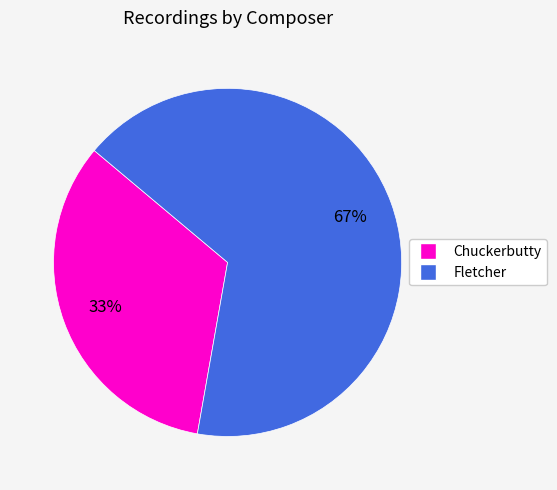

Do Fletcher and Chuckerbutty together represent more than half of the pie?

Yes